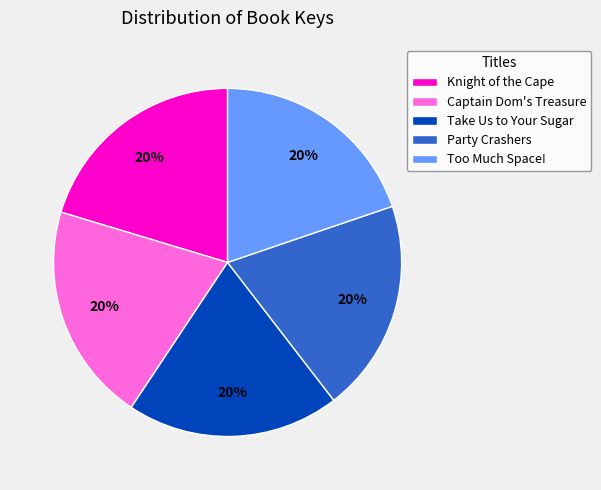

Is Party Crashers the majority of the pie?

No